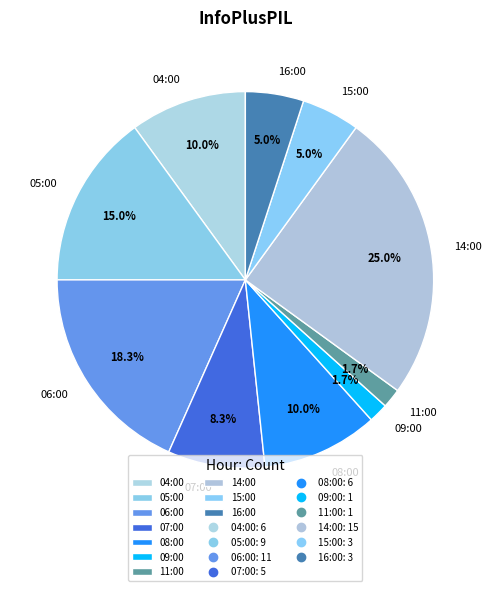

Is it true that 11:00 is 14% of the pie?

False